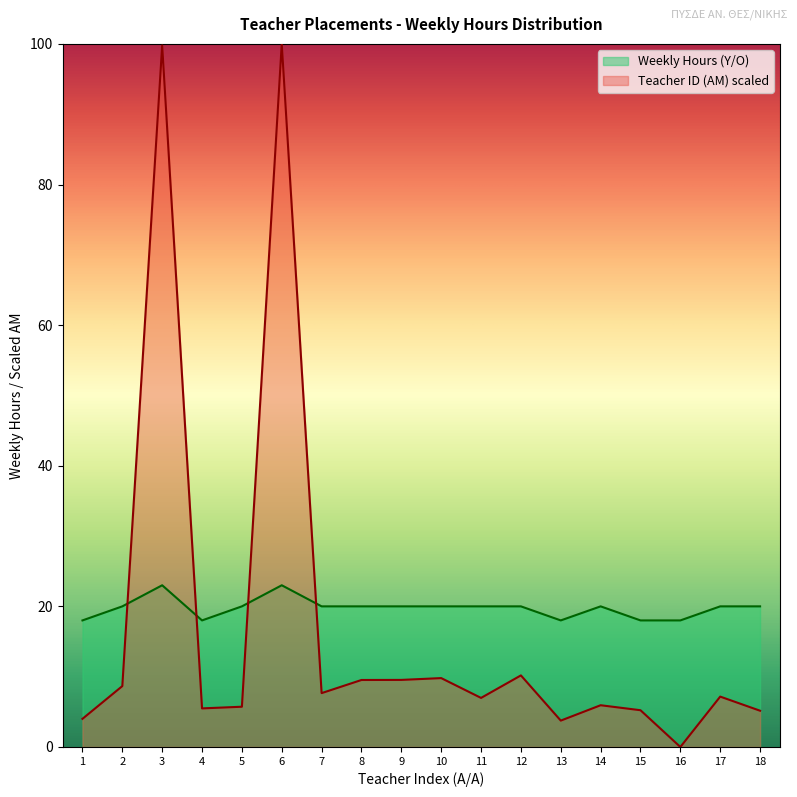

Where is the first local maximum for Weekly Hours (Y/O)?

3